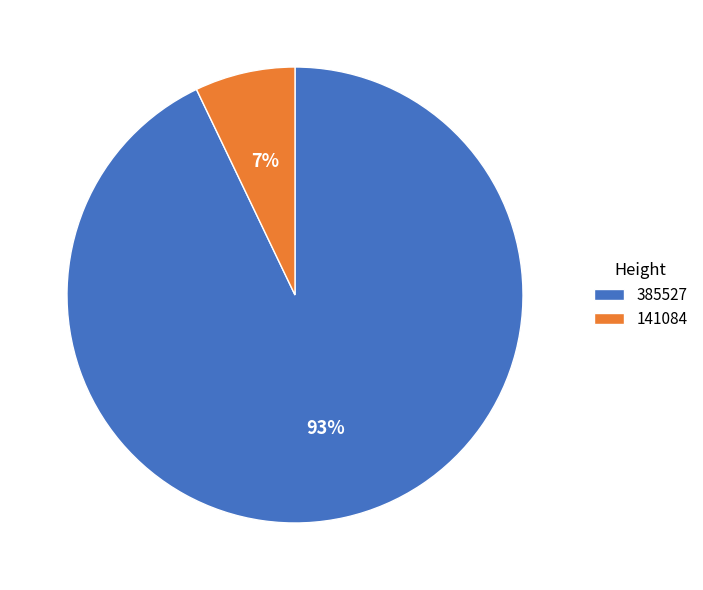

Rank the categories by value from lowest to highest.

141084, 385527